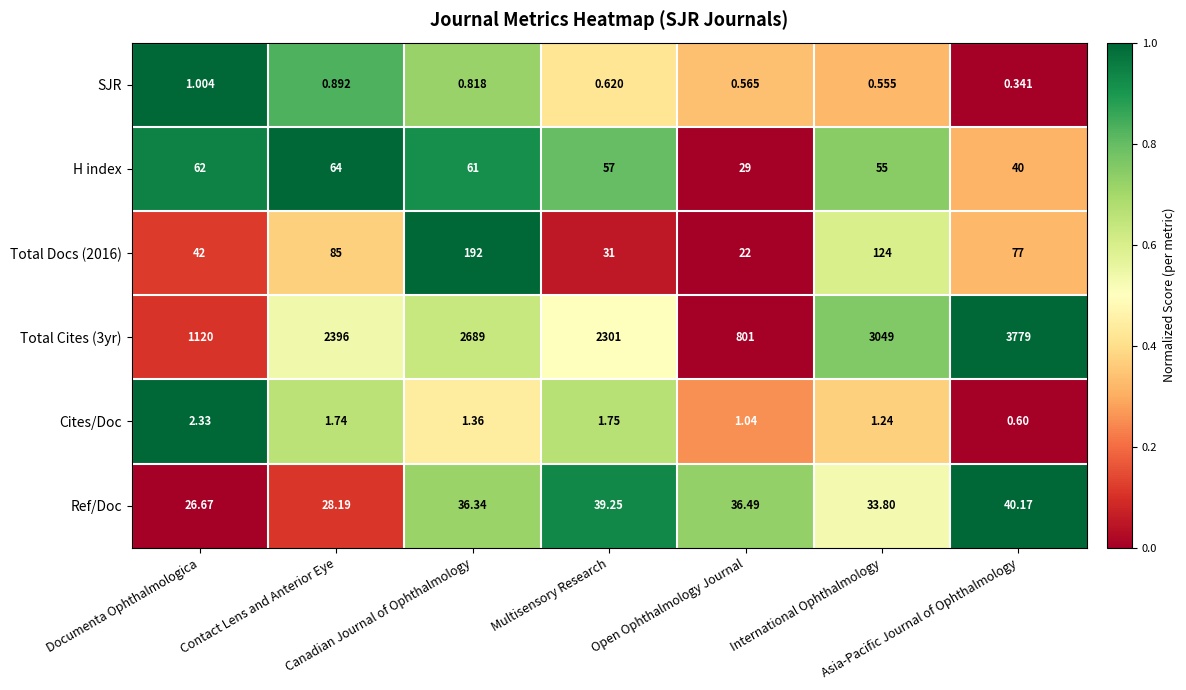

At which category does the chart reach its minimum across all series?

Asia-Pacific Journal of Ophthalmology